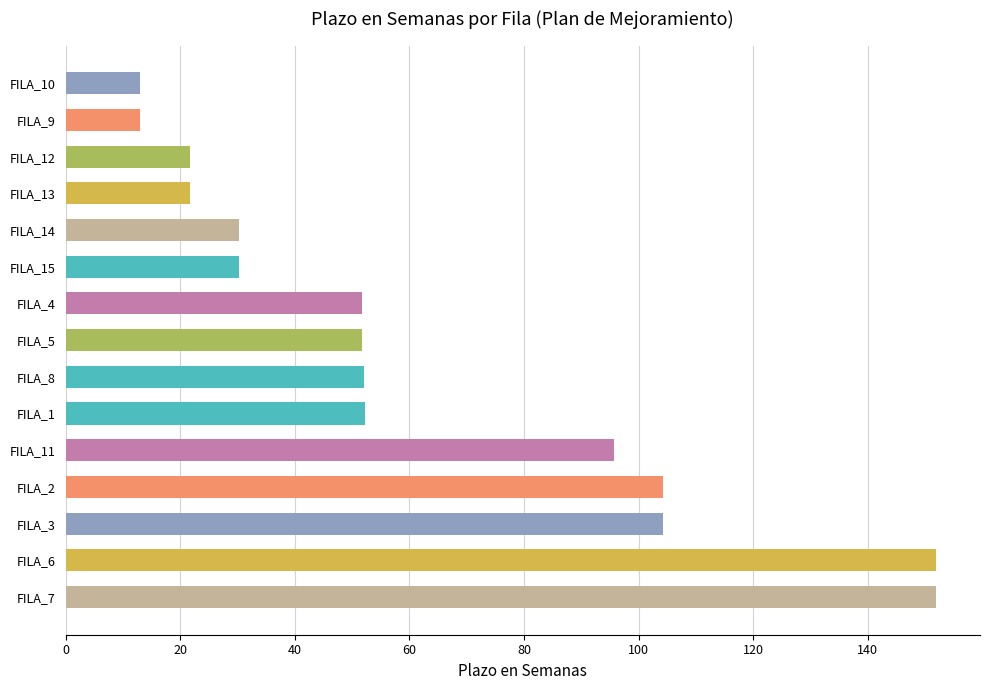

Approximately how many times larger is the value at FILA_6 compared to FILA_3?

1.5